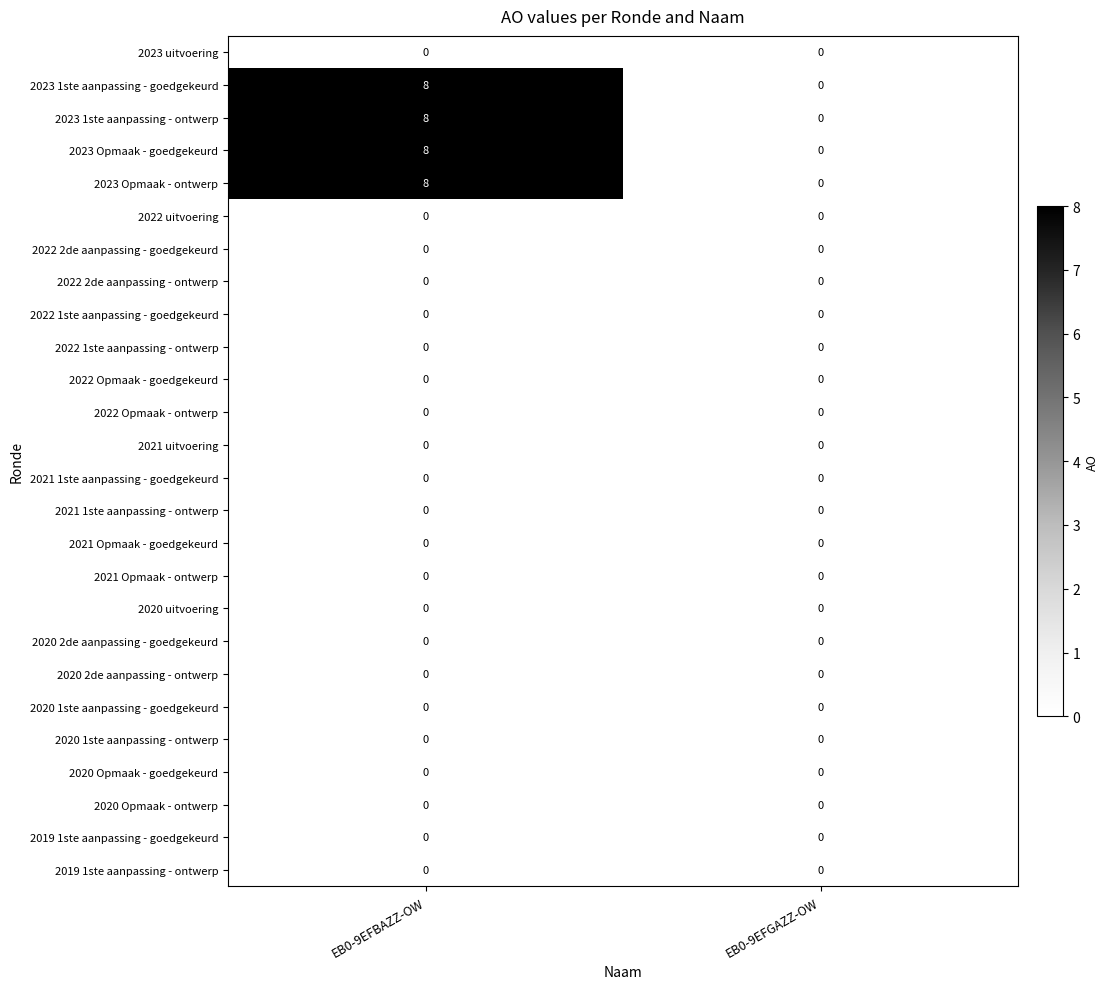

True or false: 2023 Opmaak - goedgekeurd has a value of -4 at EB0-9EFGAZZ-OW.

False